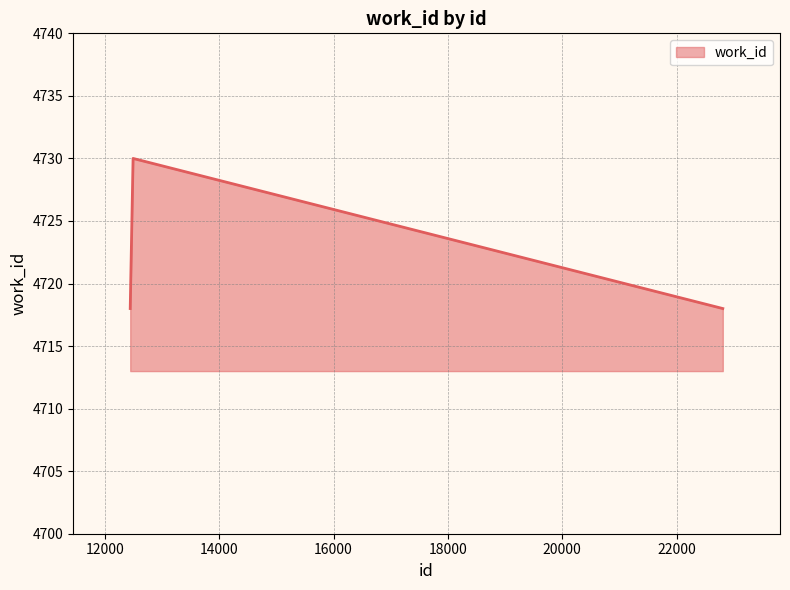

What is the smallest value displayed?

4718